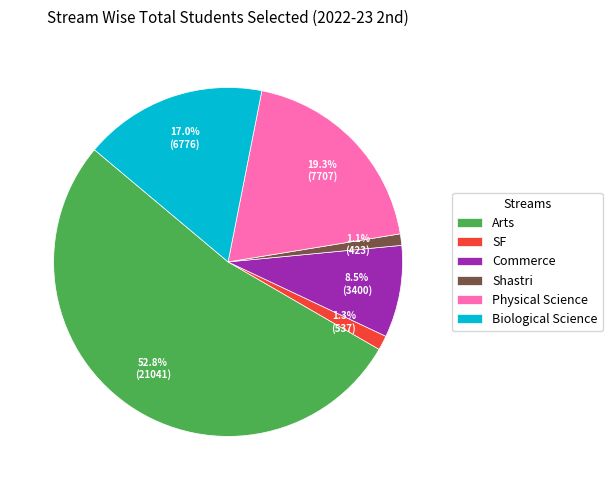

True or false: Biological Science accounts for 17% of the total.

True